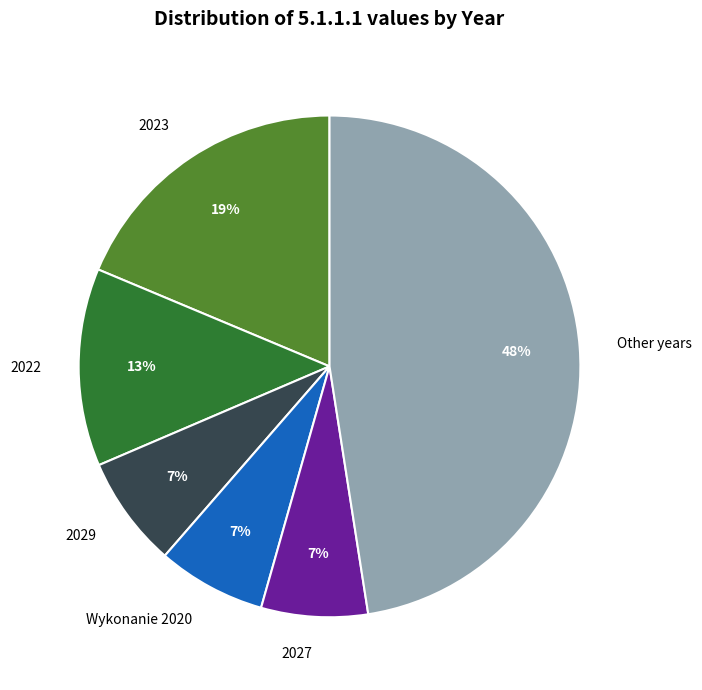

Which slice is the largest?

Other years